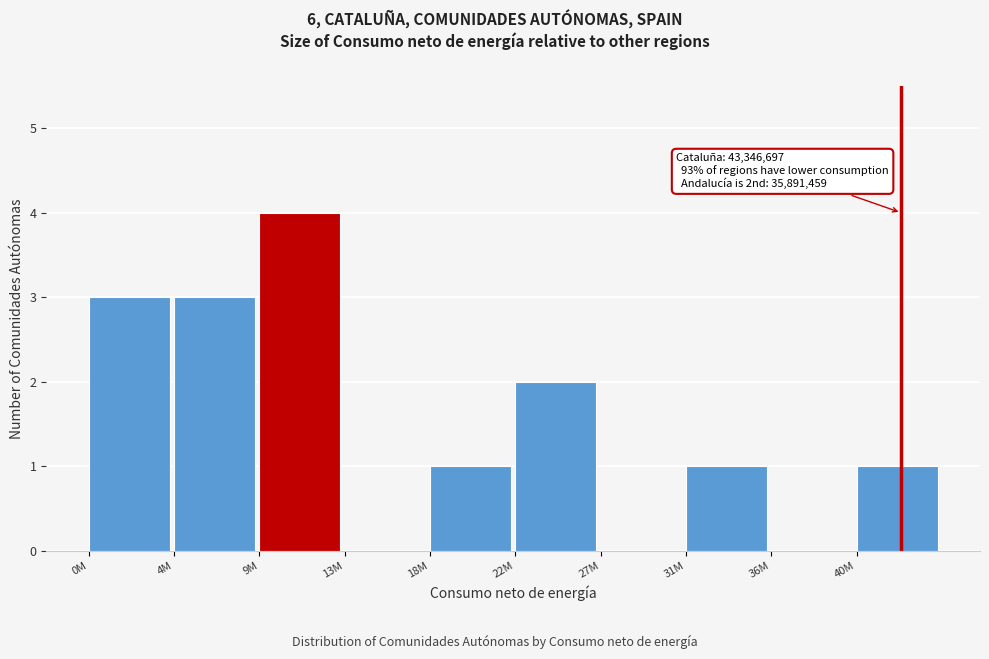

Reading left to right, extract all data points from this chart.

0M=3	4M=3	9M=4	13M=0	18M=1	22M=2	27M=0	31M=1	36M=0	40M=1